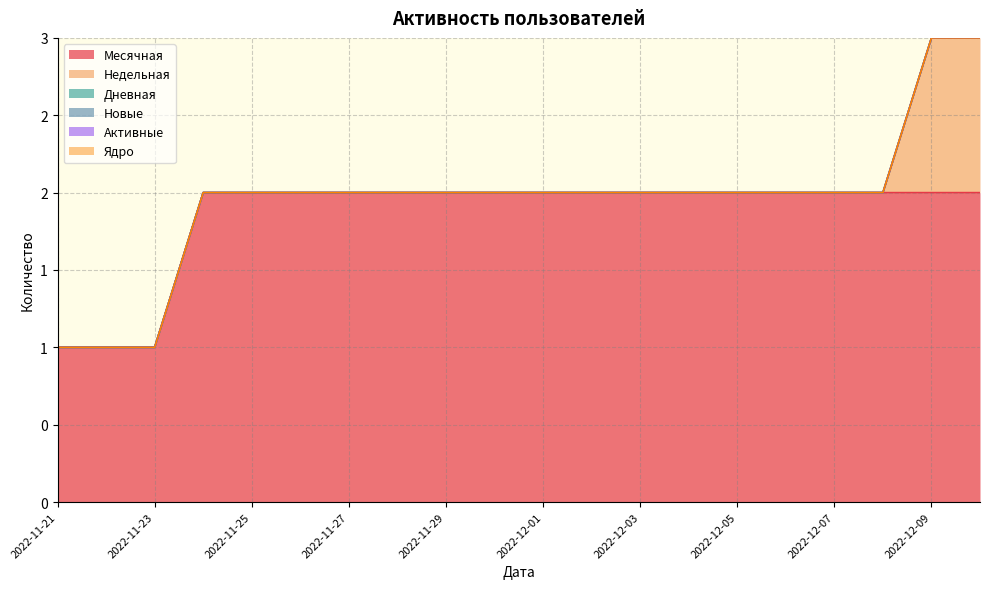

True or false: Активные and Месячная intersect in this chart.

False